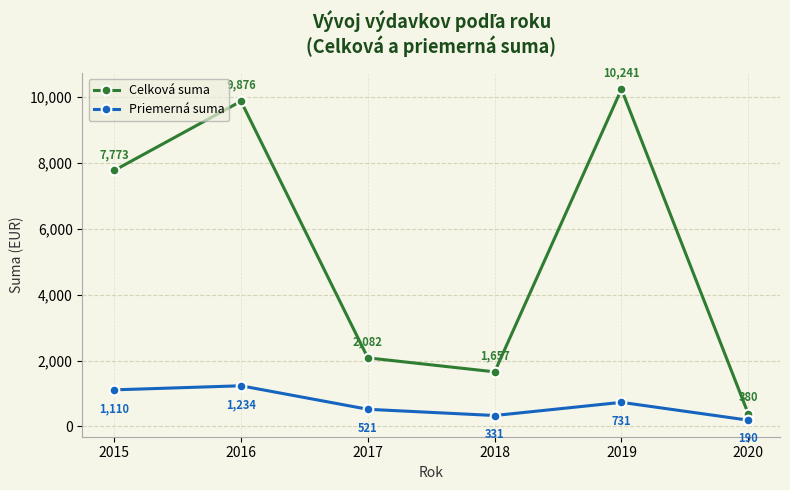

Rank the series by their average value, from highest to lowest.

Celková suma, Priemerná suma